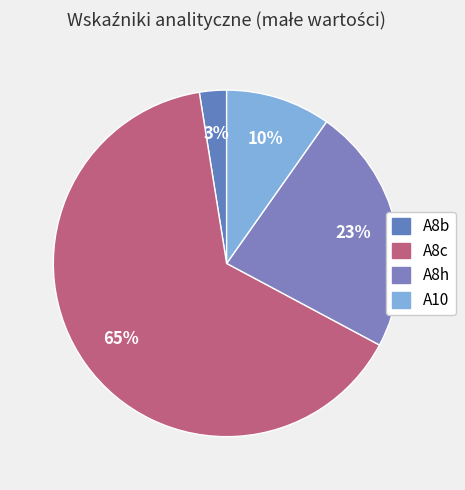

To the nearest percent, what is the average slice percentage?

25%